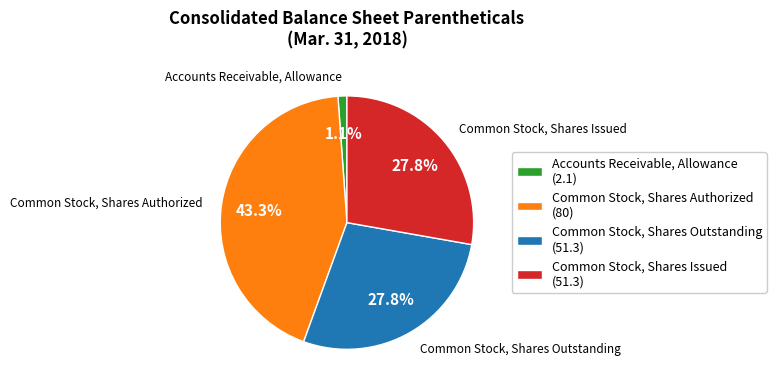

Which category has the smallest portion of the pie?

Accounts Receivable, Allowance